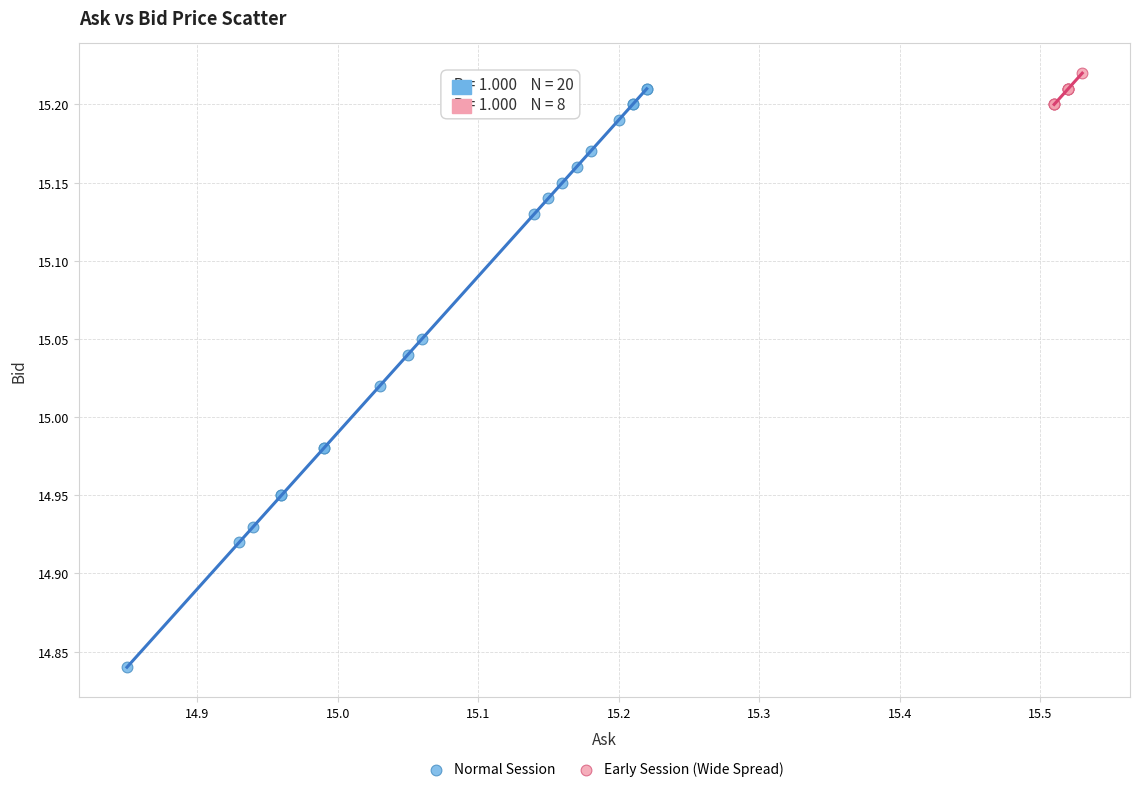

What are all the series names shown in the legend?

Normal Session, Early Session (Wide Spread)